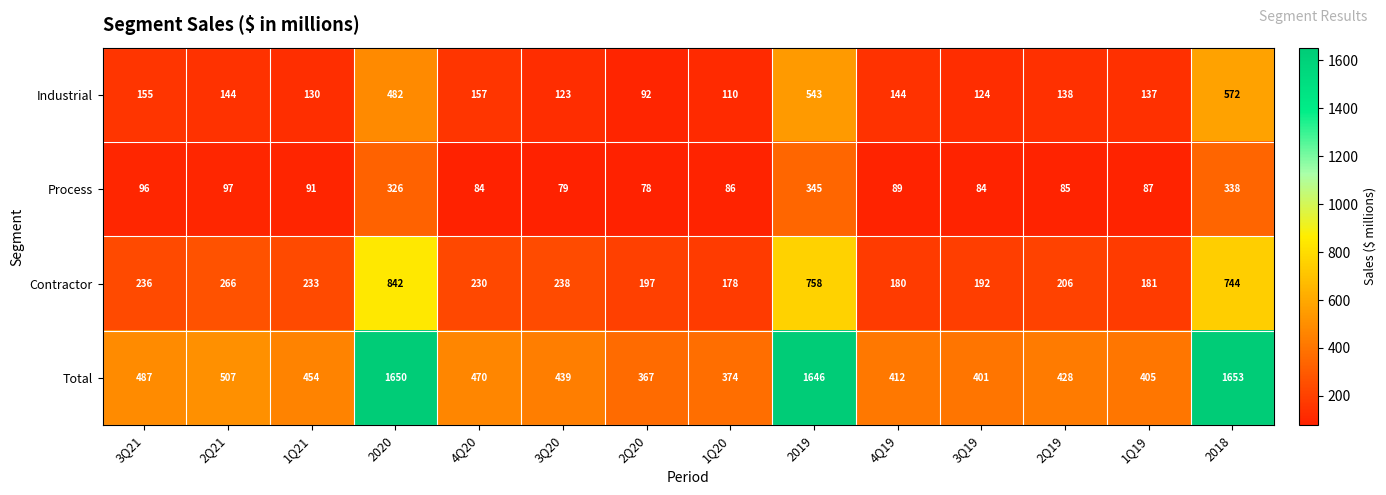

What is the average value of the Industrial series?

218